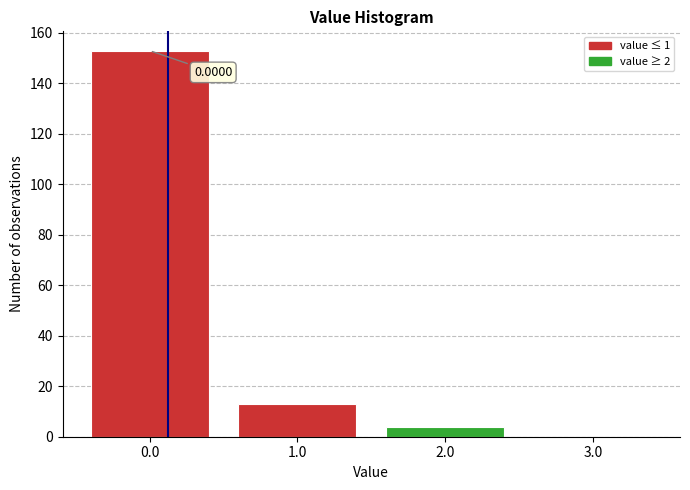

What is the sum of all values?

170